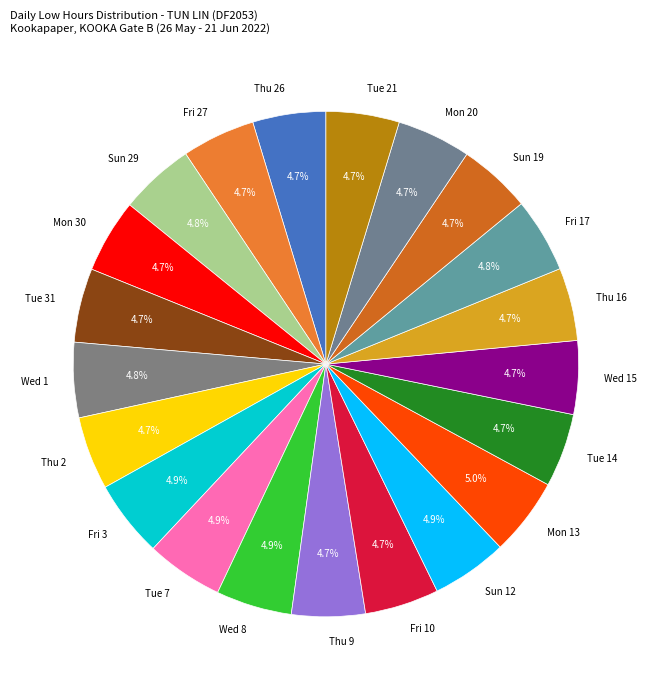

Do Tue 21 and Wed 8 together represent more than half of the pie?

No